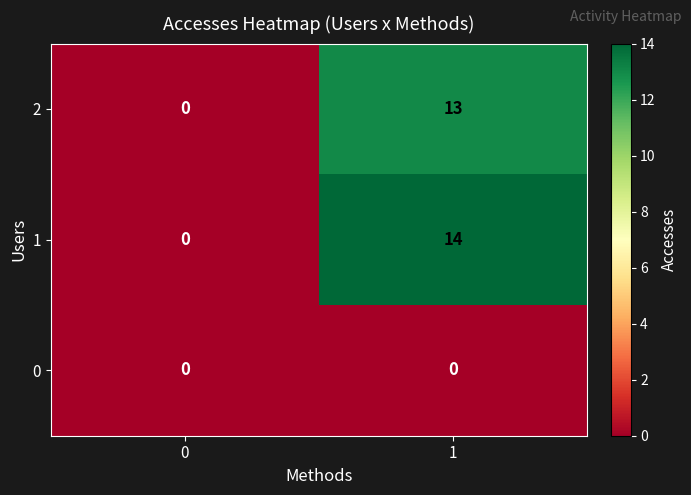

What is the maximum value shown in the chart?

14